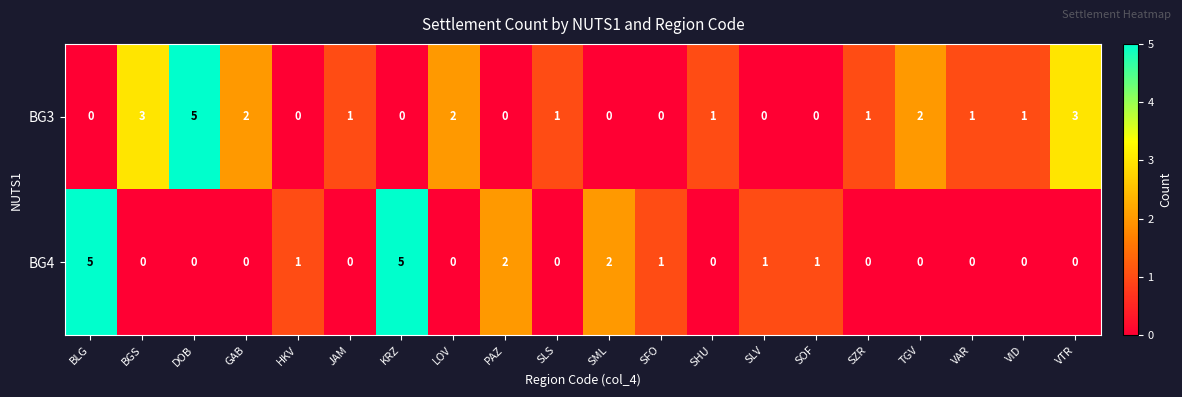

What is the maximum value for BG4?

5